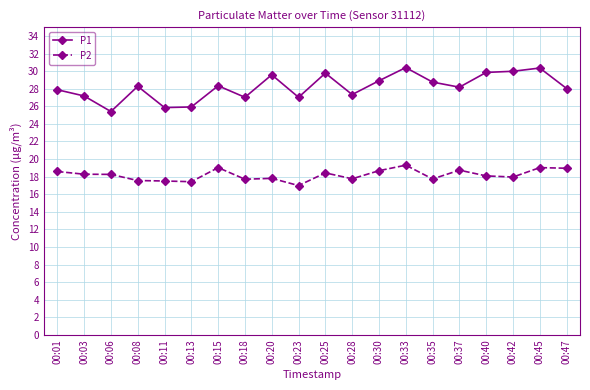

What is the maximum value for P2?

19.3